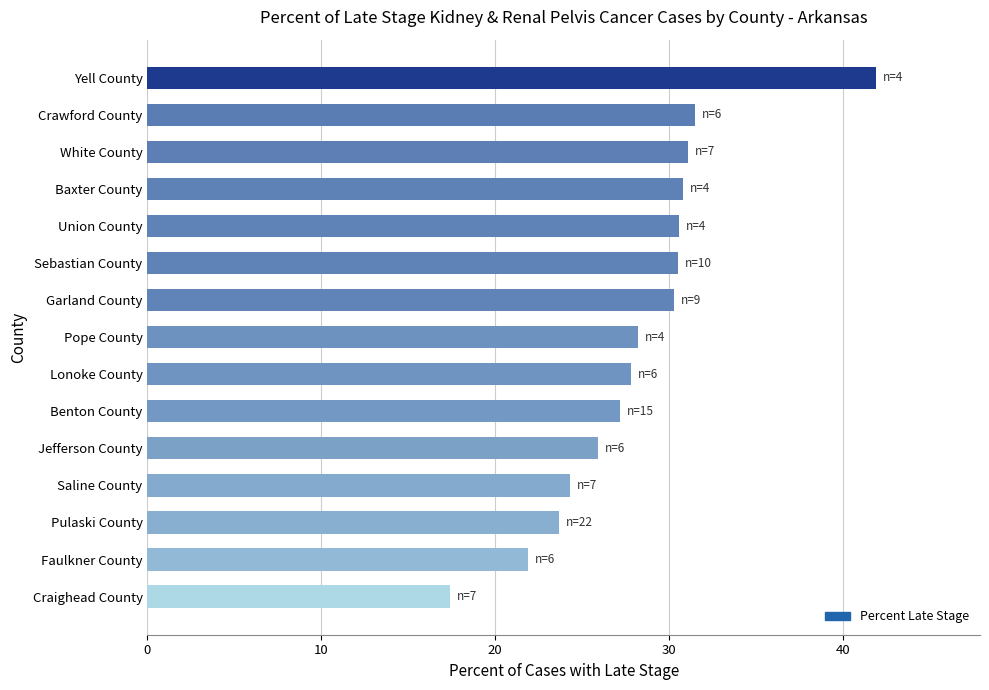

What is the maximum value shown in the chart?

41.9